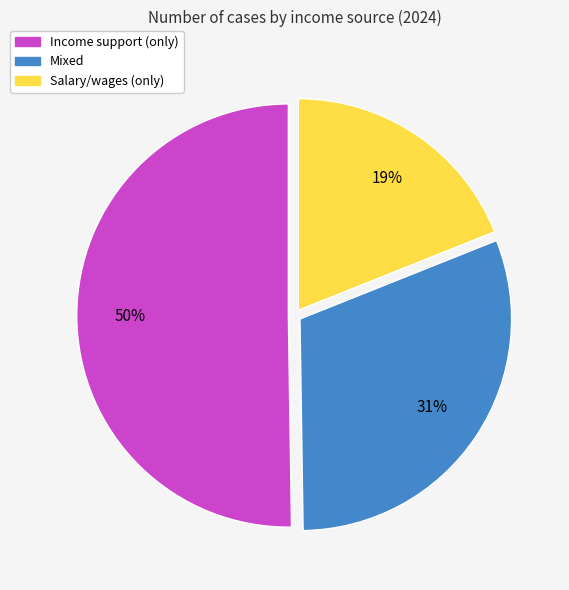

Rank the categories by value from highest to lowest.

Income support (only), Mixed, Salary/wages (only)